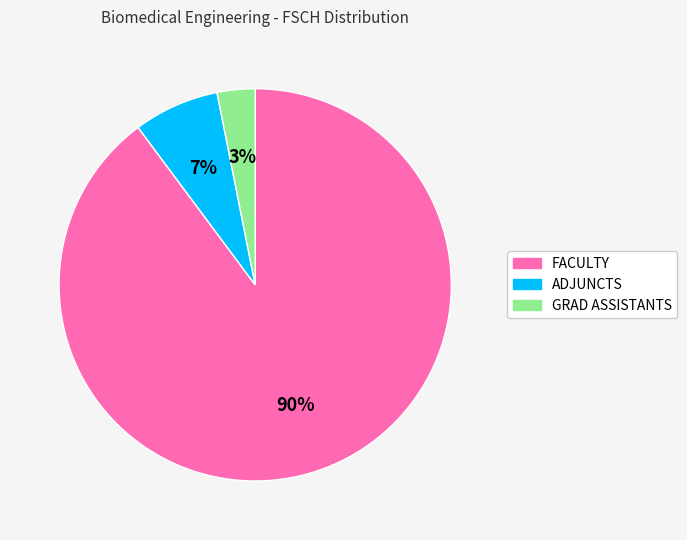

Approximately how many times larger is the value at GRAD ASSISTANTS compared to ADJUNCTS?

0.4